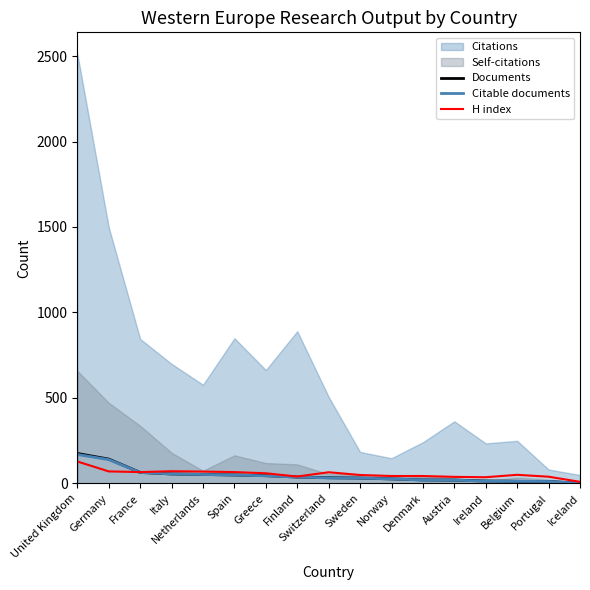

What is the highest value of the Citable documents series?

169